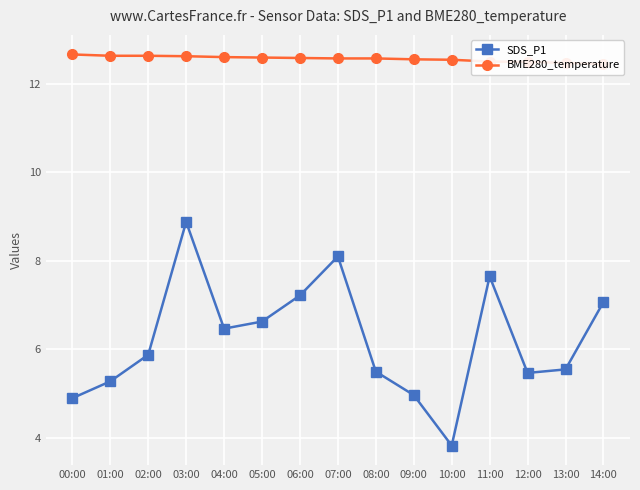

What is the difference between the maximum and minimum values in the BME280_temperature series?

0.2